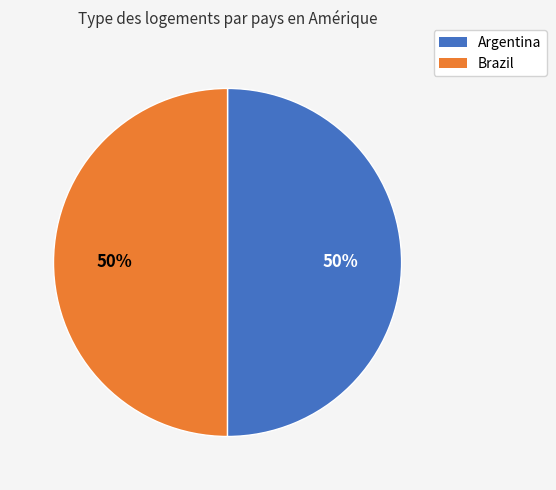

The Argentina slice represents 50% of the pie. True or false?

True